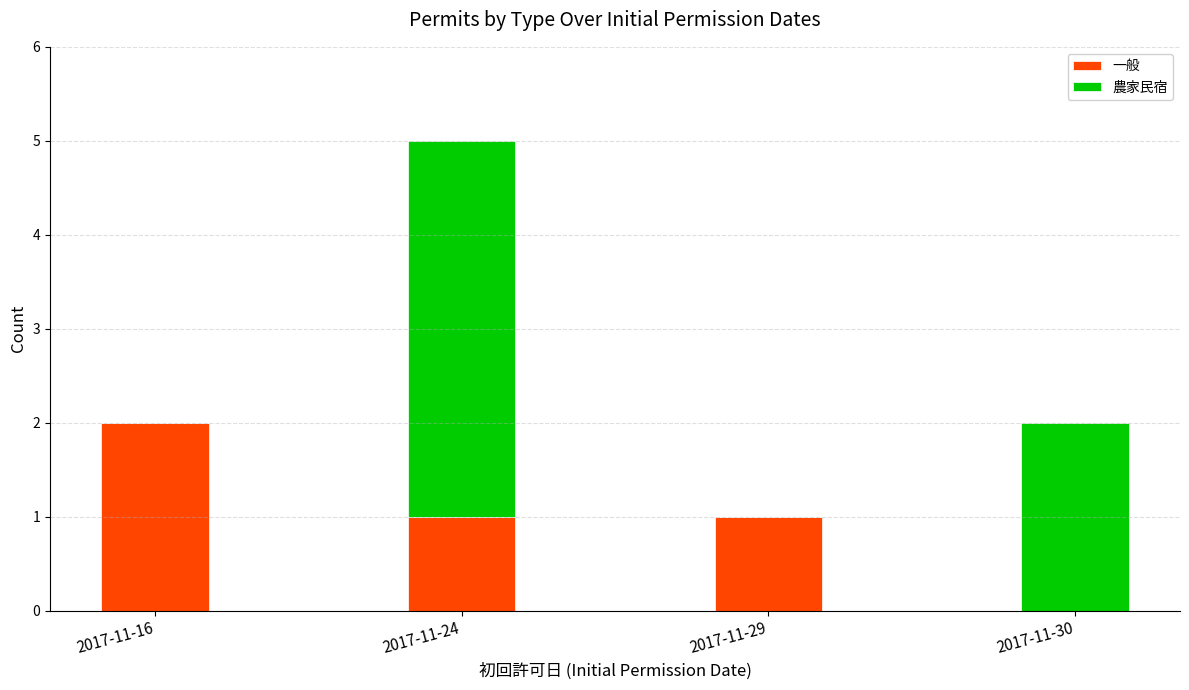

Reading left to right, transcribe the values for 一般.

2017-11-16=2	2017-11-24=1	2017-11-29=1	2017-11-30=0